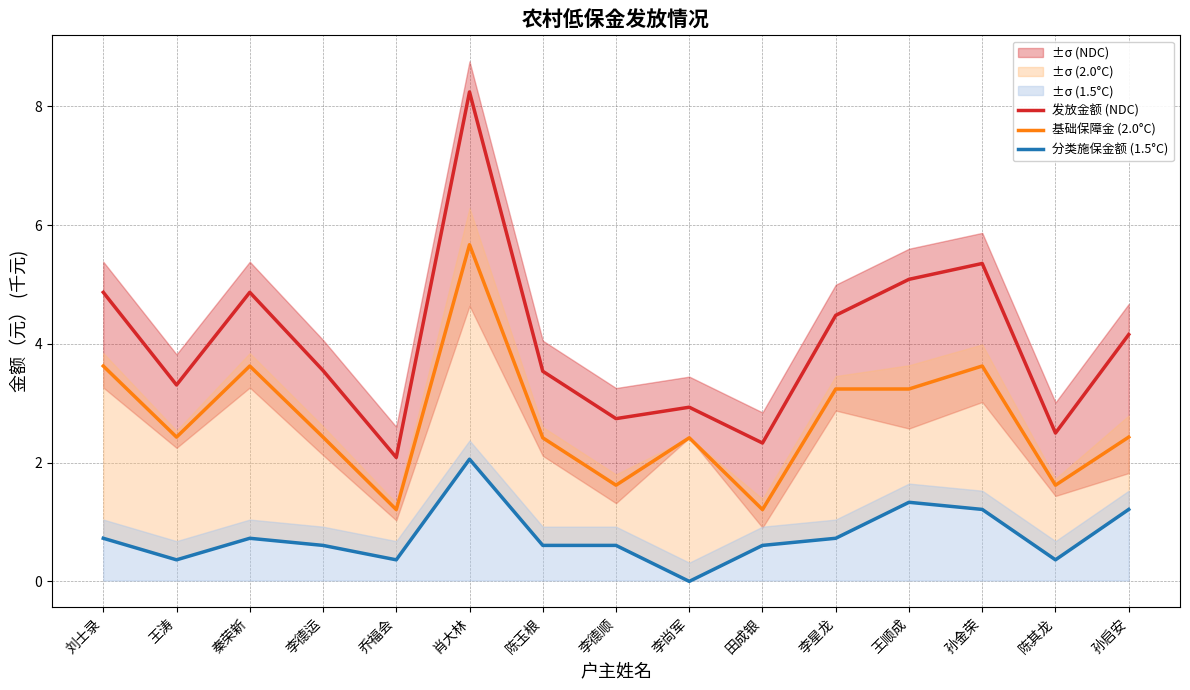

List the series in order of their overall mean, highest first.

发放金额 (NDC), 基础保障金 (2.0°C), 分类施保金额 (1.5°C)